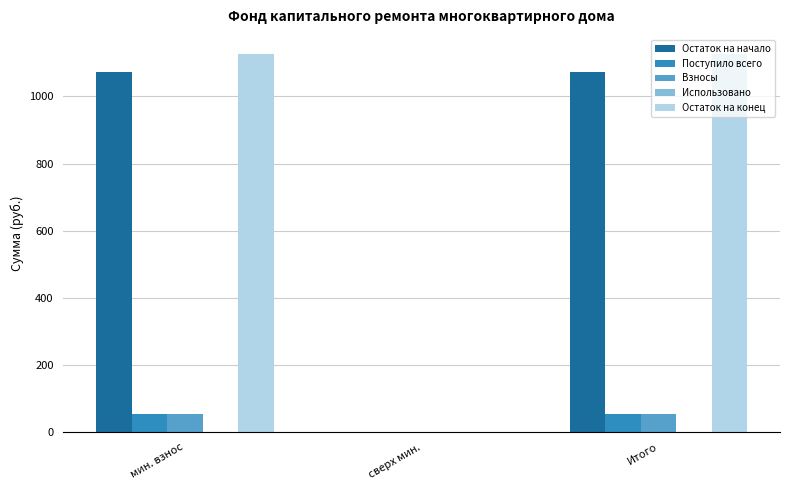

What is the maximum value for Взносы?

53.6